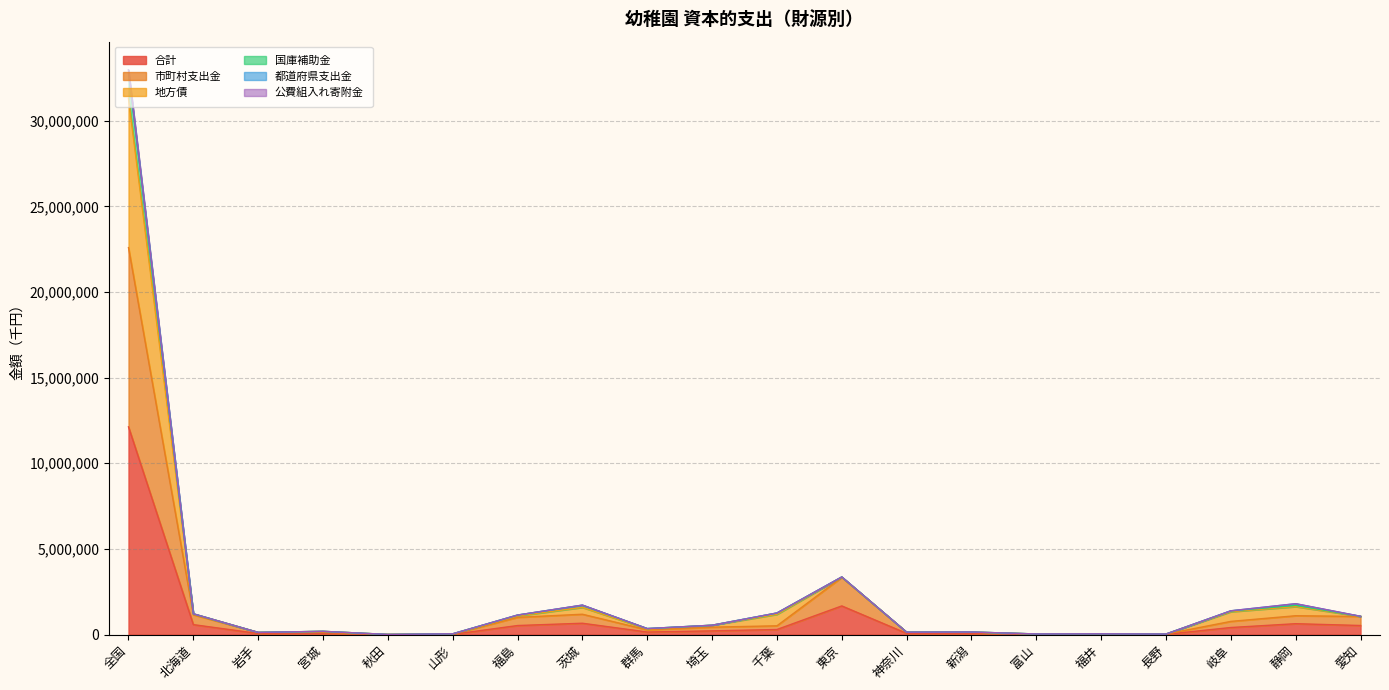

True or false: 合計 and 地方債 intersect in this chart.

False